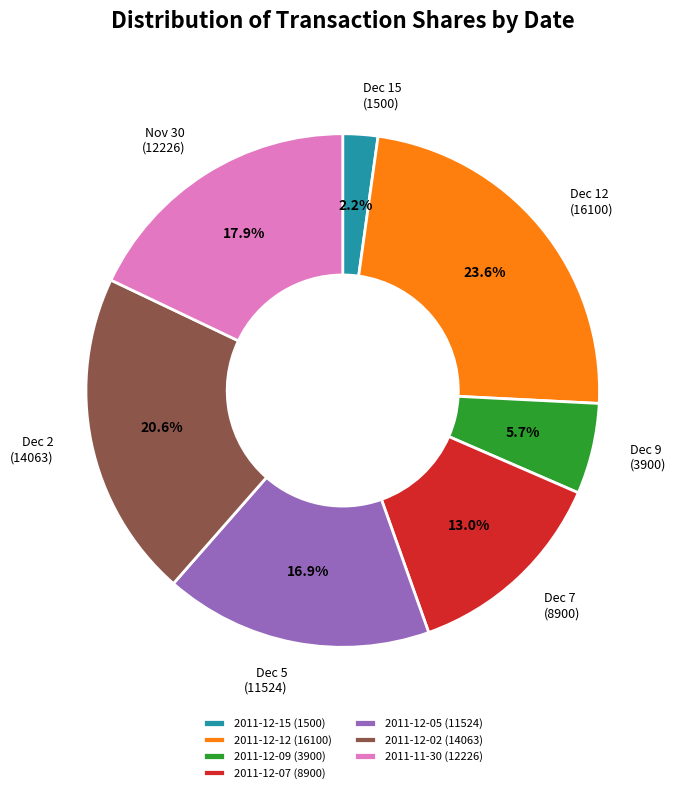

Do 2011-12-09 (3900) and 2011-12-15 (1500) together represent more than half of the pie?

No